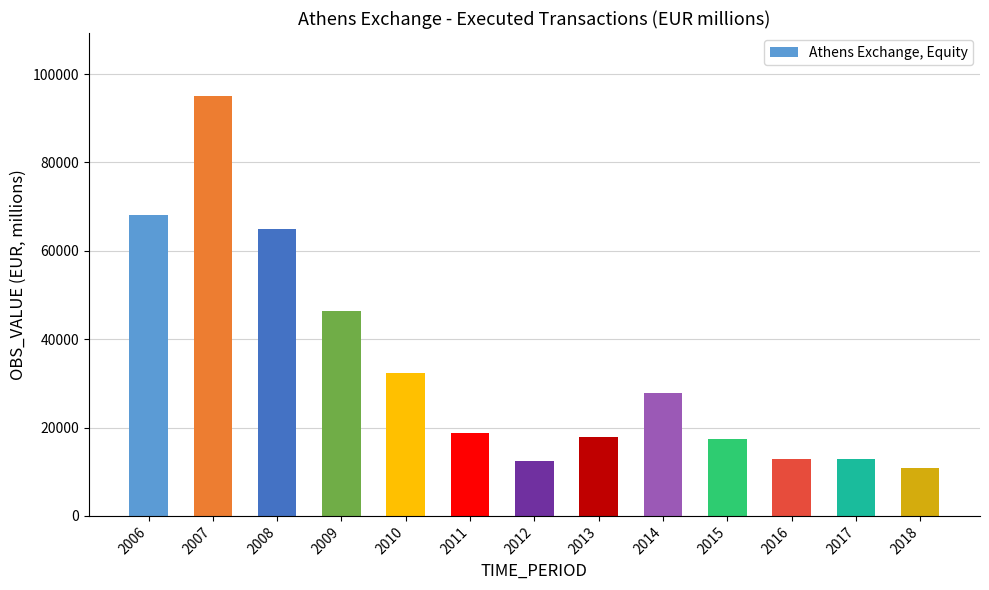

What is the average value?

33660.9